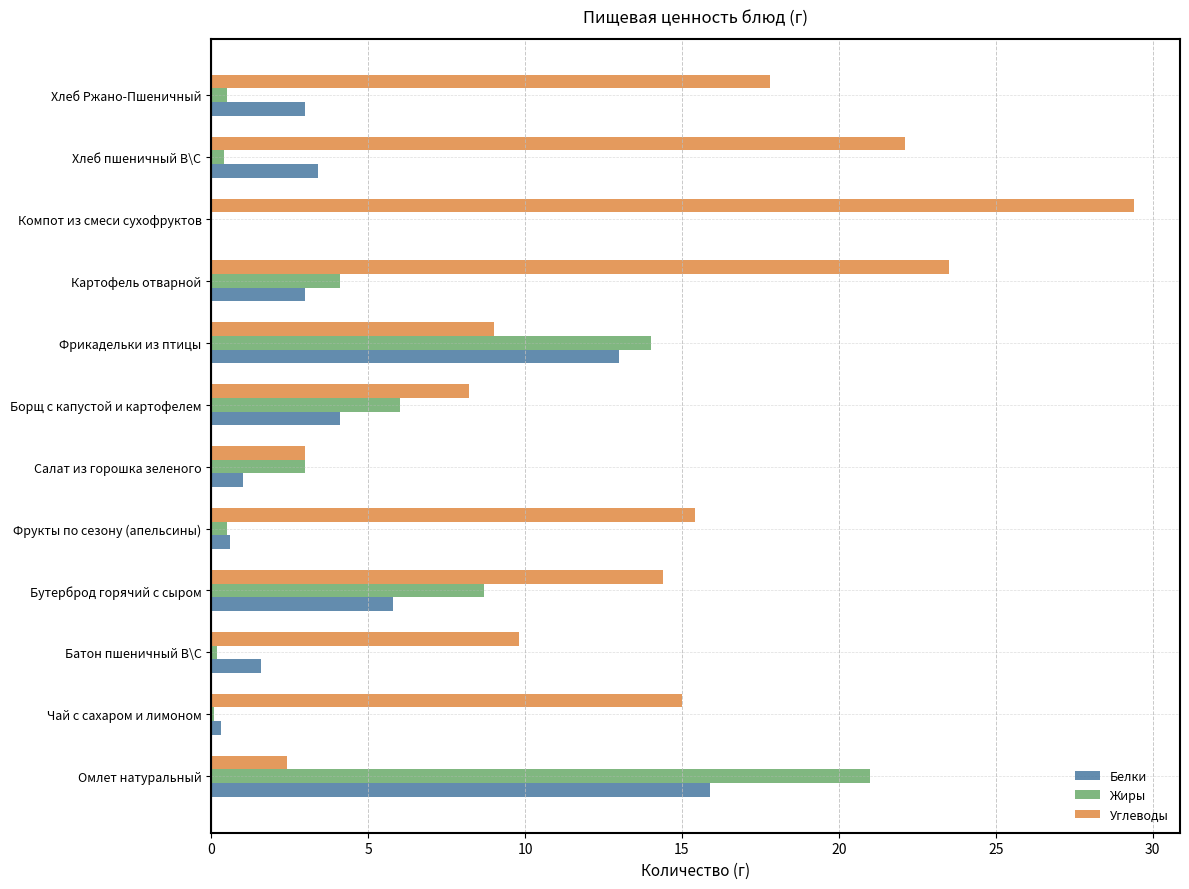

At which label is Жиры closest to 10?

Бутерброд горячий с сыром